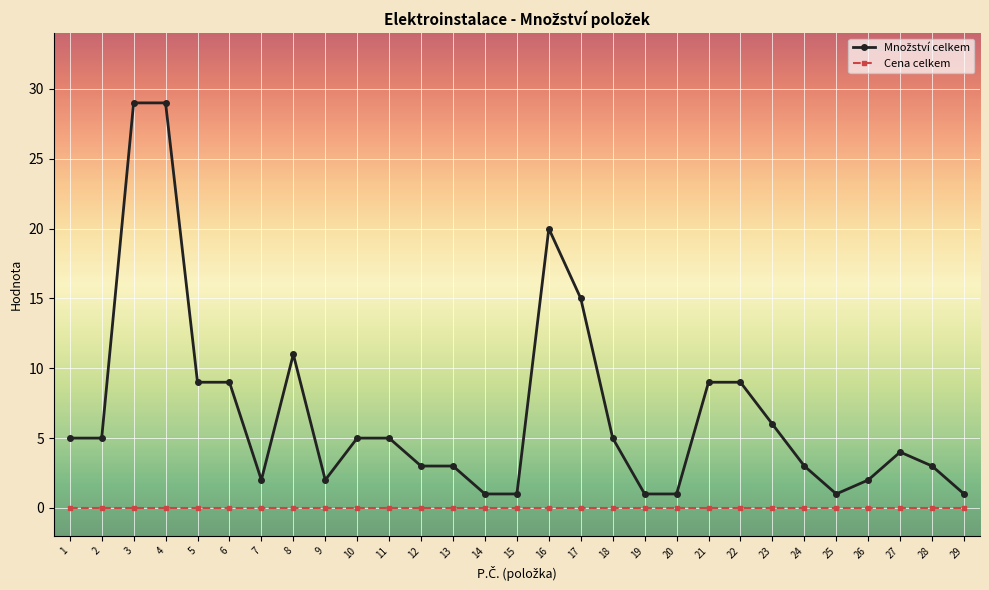

What is the greatest value displayed?

29